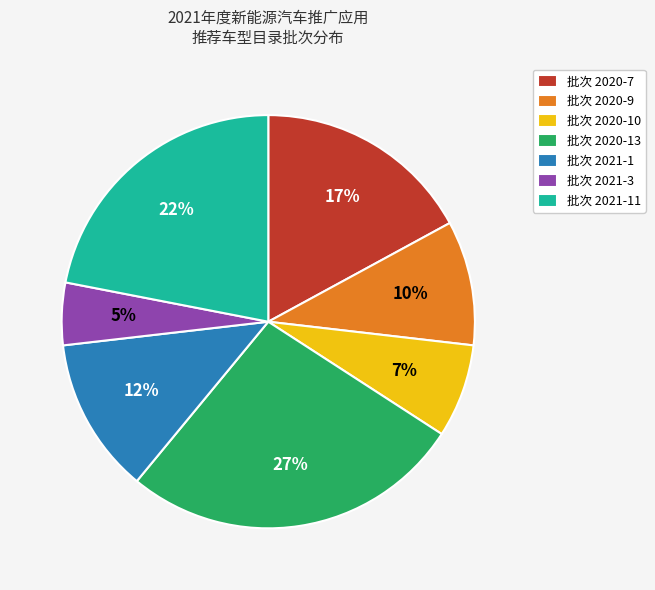

Is it true that 批次 2021-11 is 22% of the pie?

True